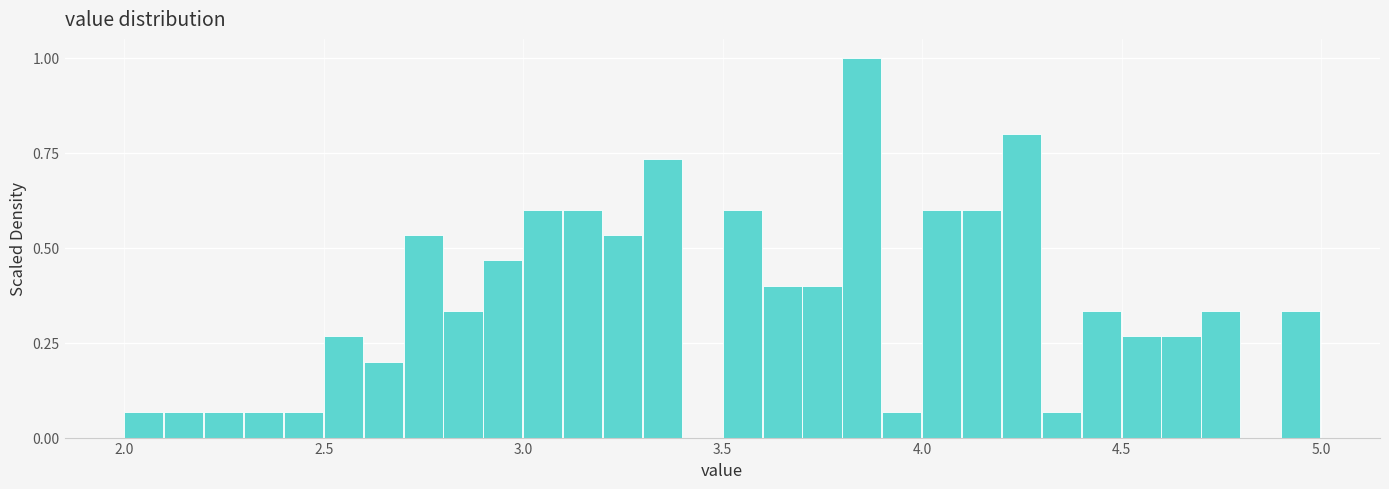

Read against the x-axis, roughly where is the centre of the tallest bar?

3.85